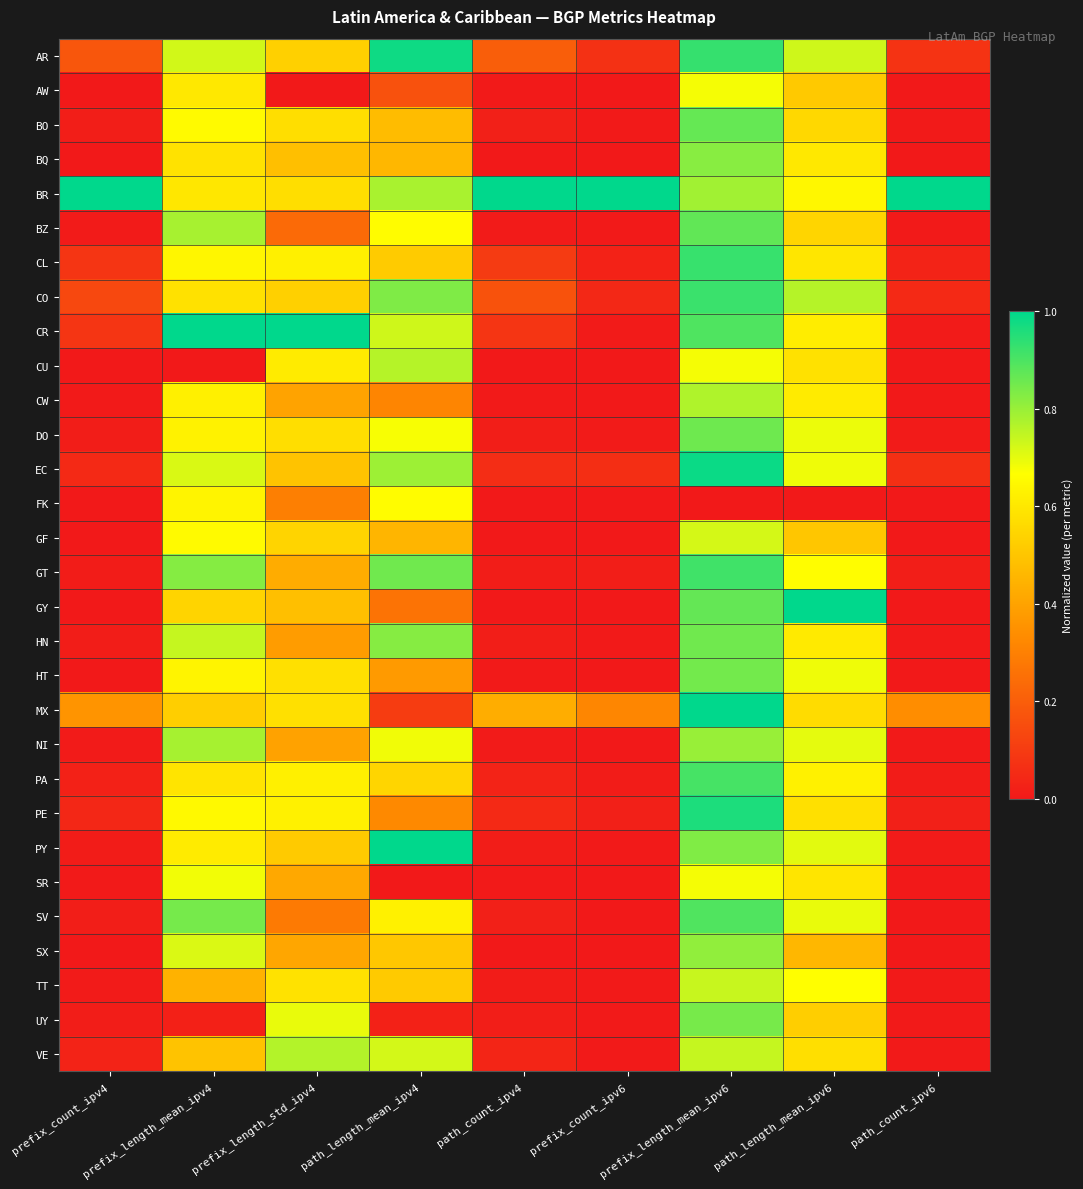

Rank the series by their maximum value, from highest to lowest.

BR, CR, GY, MX, PY, EC, AR, PE, CL, CO, GT, PA, SV, BZ, BO, DO, HN, HT, UY, BQ, SX, NI, CW, VE, CU, TT, GF, SR, AW, FK